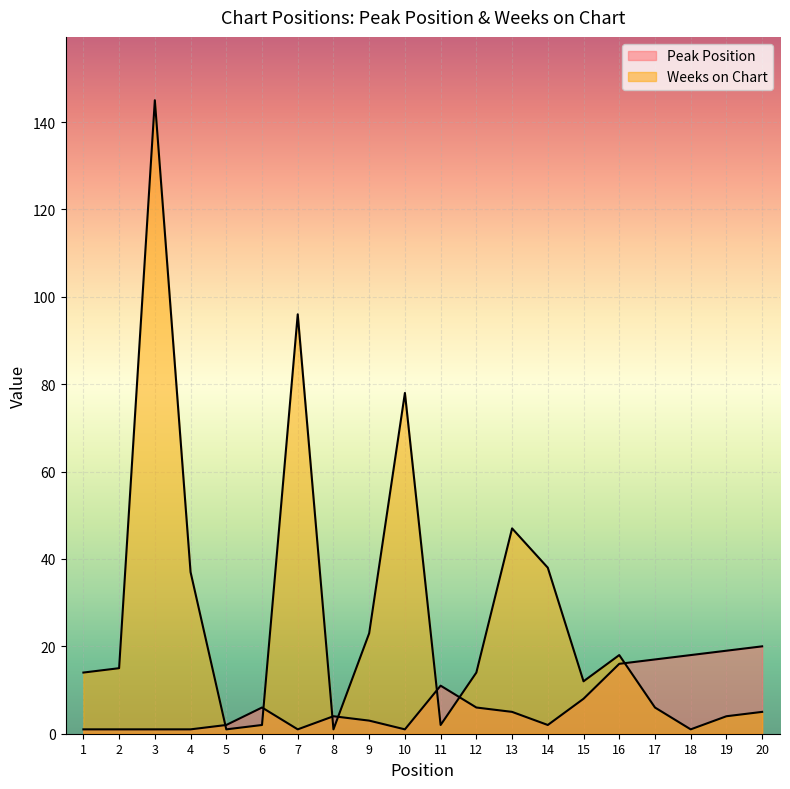

Count the number of data series in this chart.

2